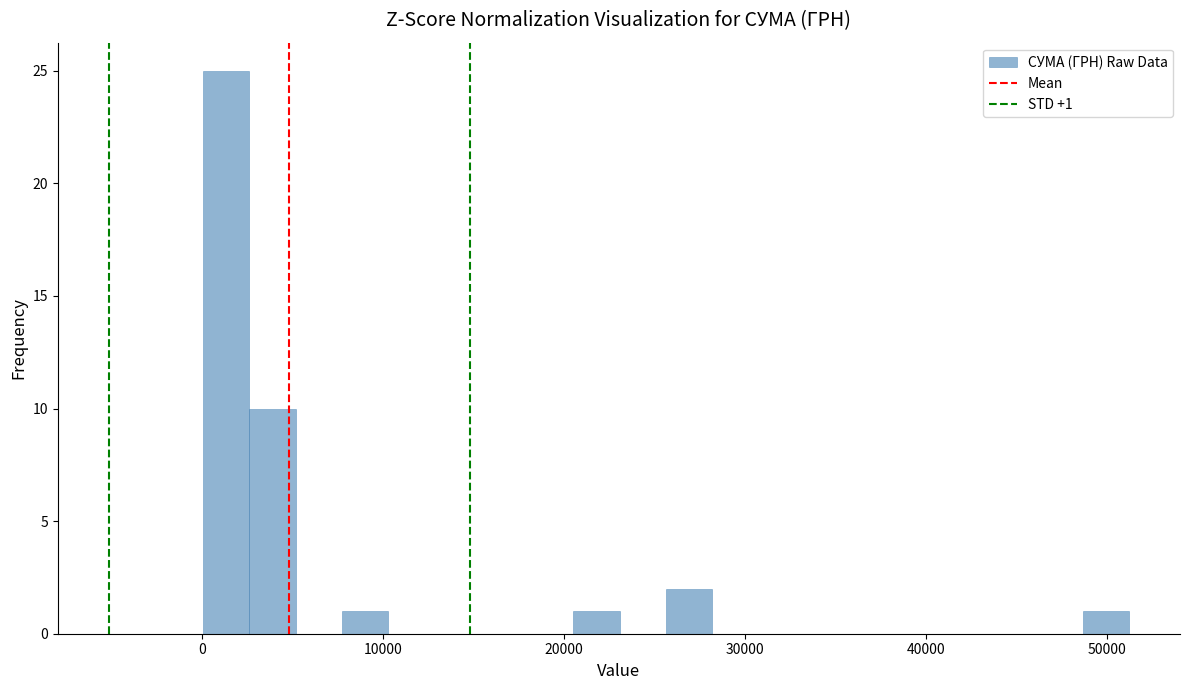

Read against the x-axis, roughly where is the centre of the tallest bar?

1000